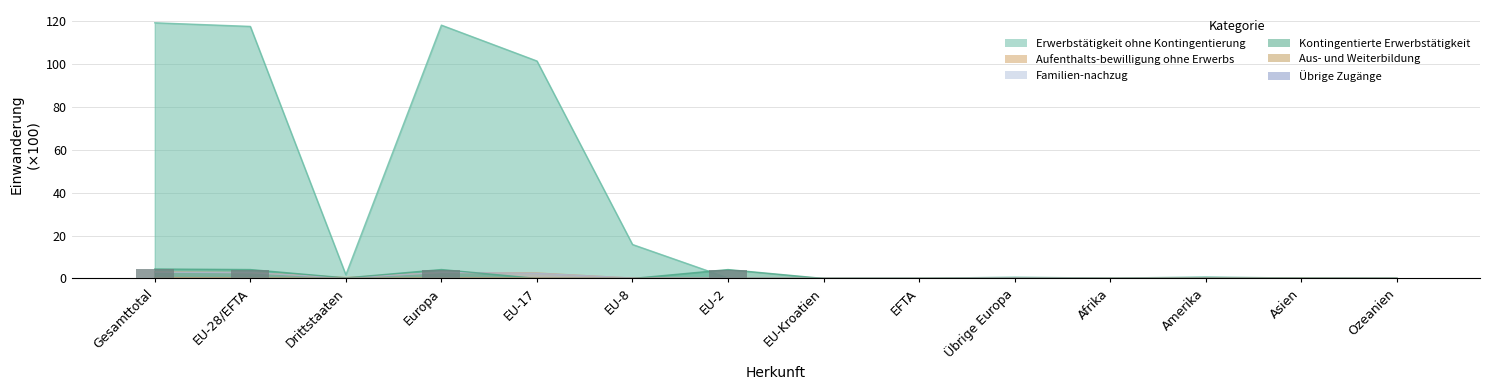

At which label does Familien-nachzug reach its minimum?

EFTA